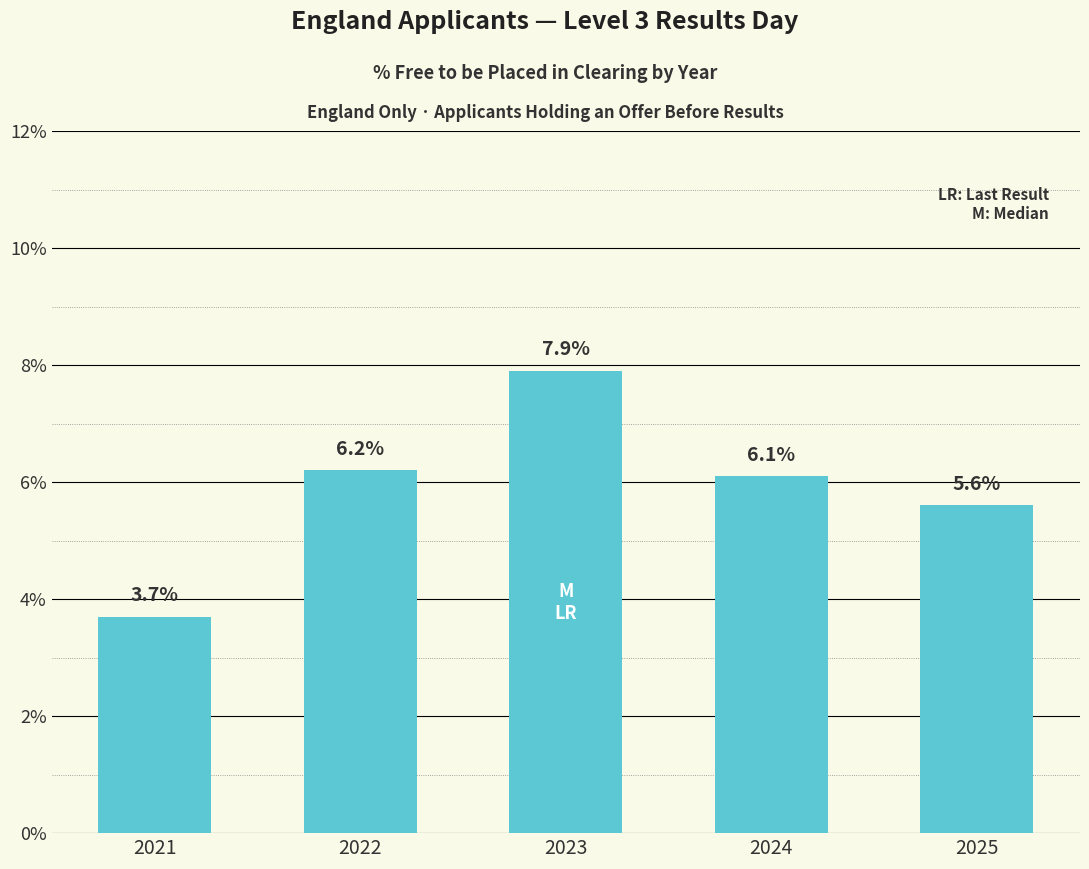

True or false: the data shows 5.6 at 2025.

True